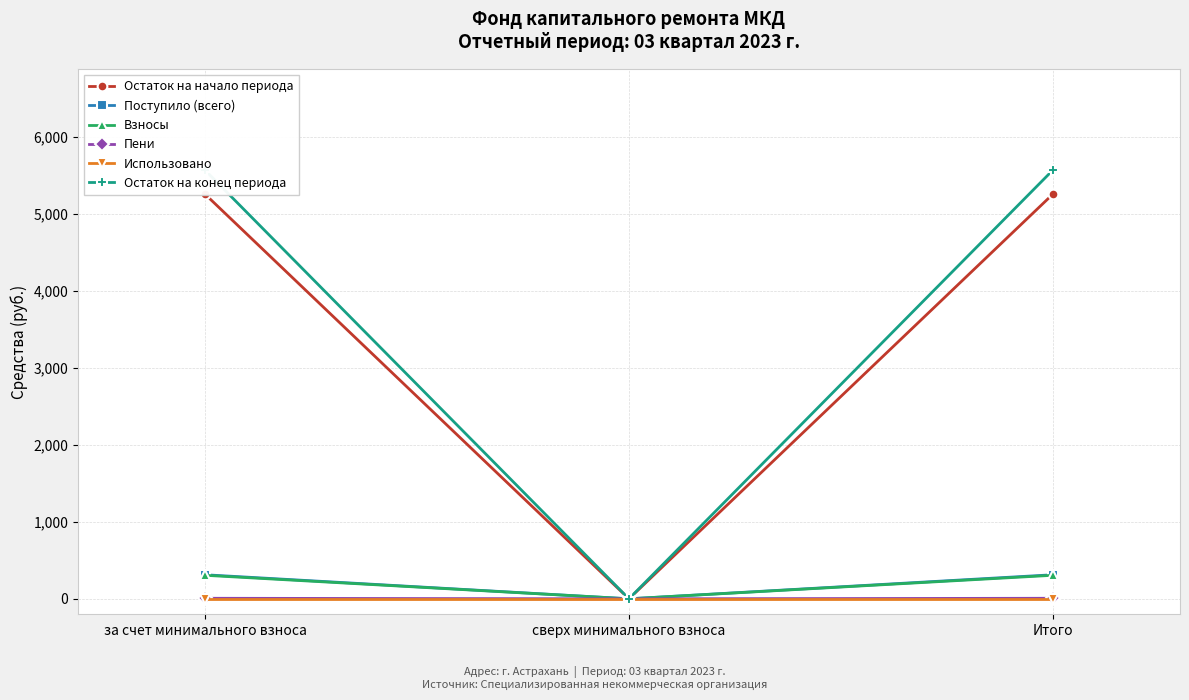

What is the sum of all Пени values?

13.8